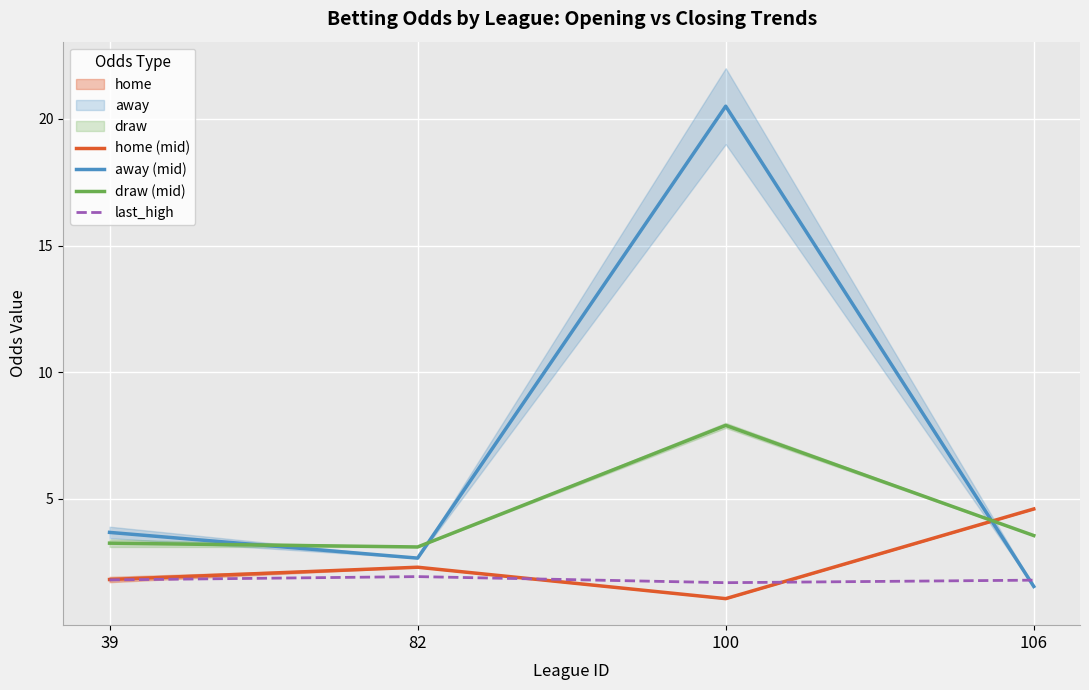

Reading right to left, extract all data points from this chart.

home (mid): 106=4.6	100=1.1	82=2.3	39=1.8
away (mid): 106=1.5	100=20.5	82=2.7	39=3.7
draw (mid): 106=3.5	100=7.9	82=3.1	39=3.2
last_high: 106=1.8	100=1.7	82=1.9	39=1.8